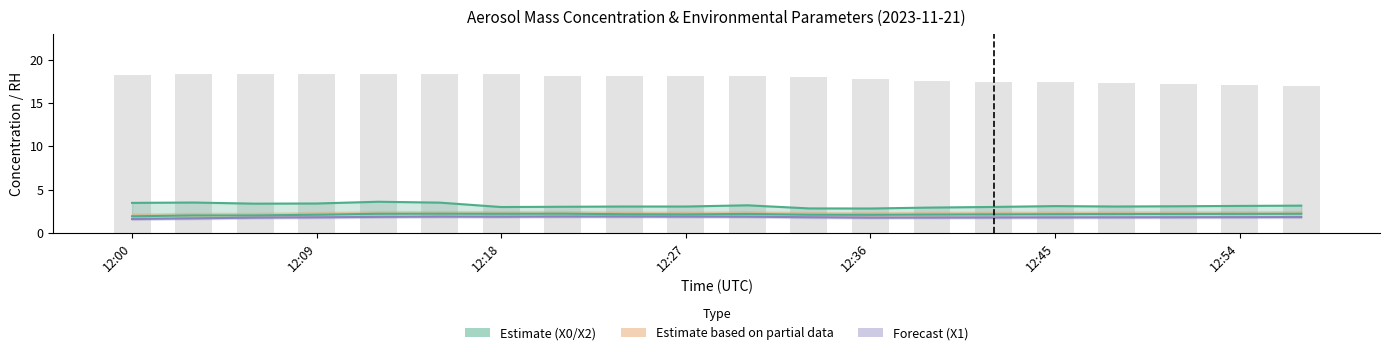

What is the smallest value displayed?

1.6